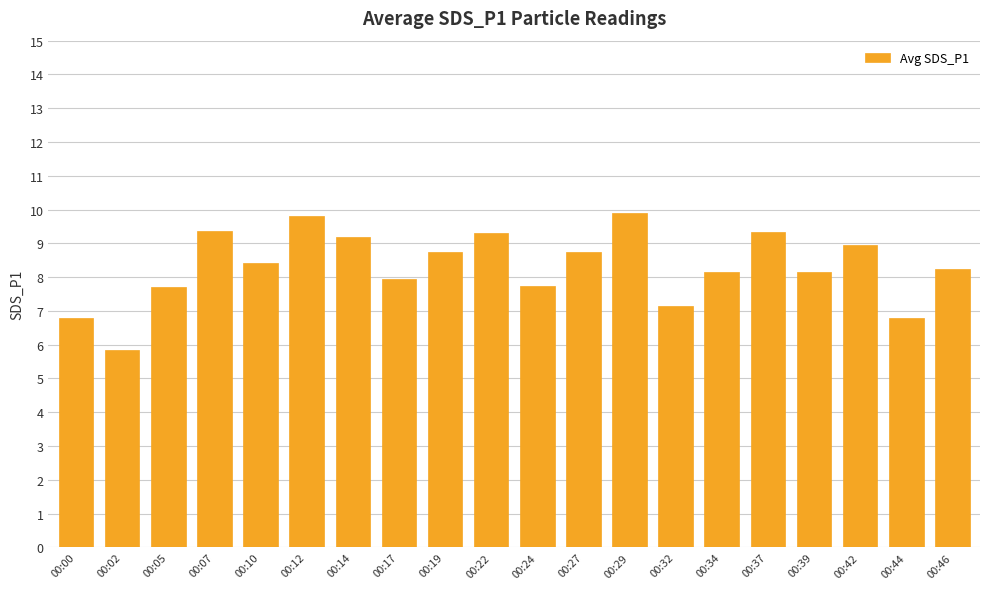

The value at 00:34 is 14.4. True or false?

False